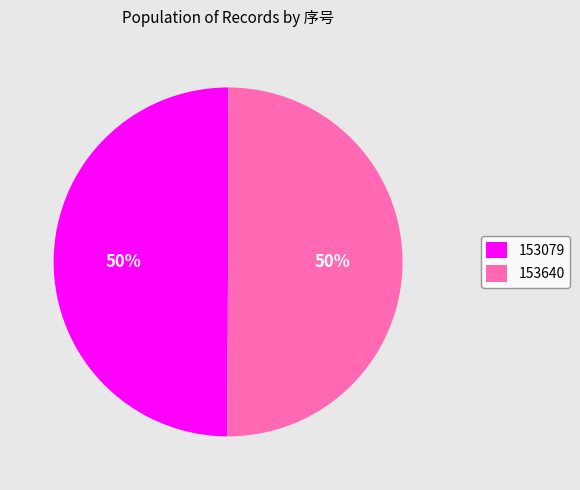

Combined, do 153079 and 153640 account for over 50%?

Yes